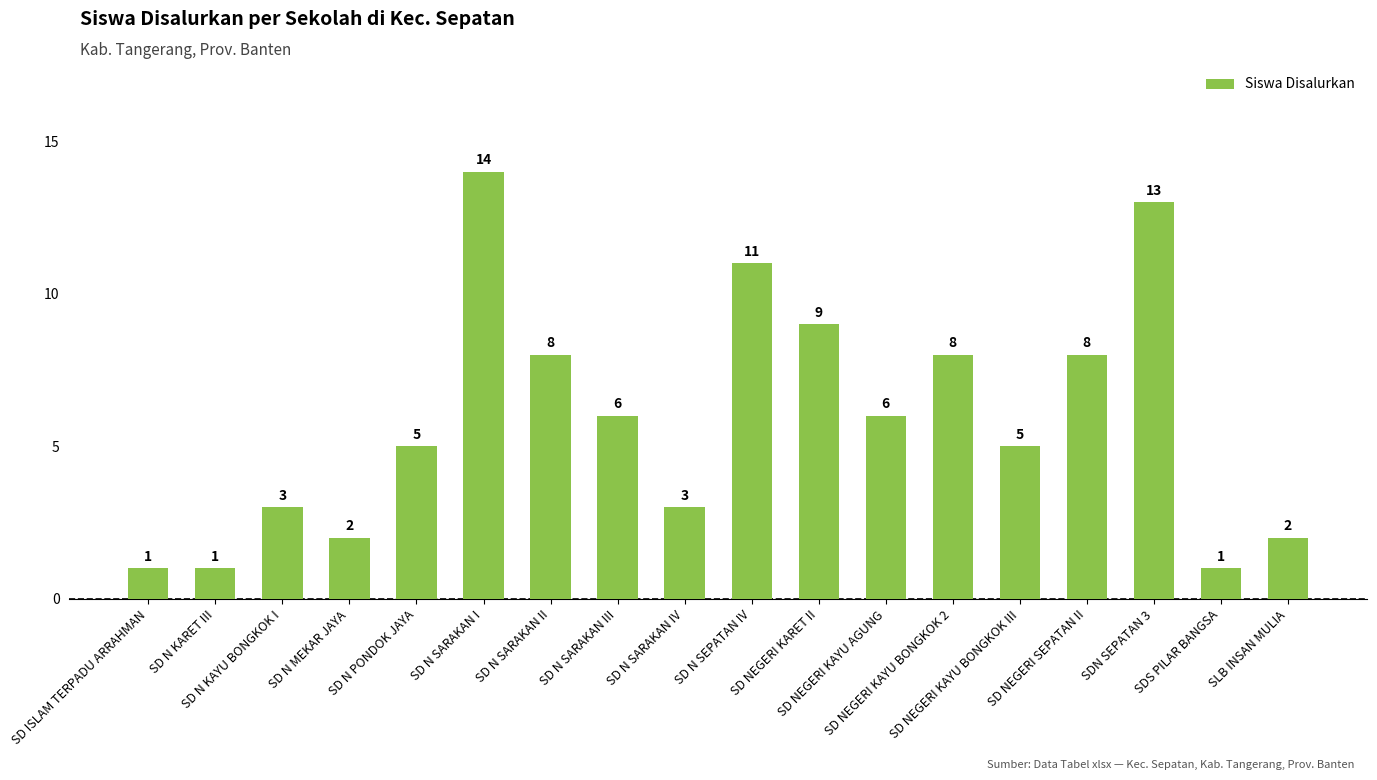

Reading right to left, extract all data points from this chart.

SLB INSAN MULIA=2	SDS PILAR BANGSA=1	SDN SEPATAN 3=13	SD NEGERI SEPATAN II=8	SD NEGERI KAYU BONGKOK III=5	SD NEGERI KAYU BONGKOK 2=8	SD NEGERI KAYU AGUNG=6	SD NEGERI KARET II=9	SD N SEPATAN IV=11	SD N SARAKAN IV=3	SD N SARAKAN III=6	SD N SARAKAN II=8	SD N SARAKAN I=14	SD N PONDOK JAYA=5	SD N MEKAR JAYA=2	SD N KAYU BONGKOK I=3	SD N KARET III=1	SD ISLAM TERPADU ARRAHMAN=1